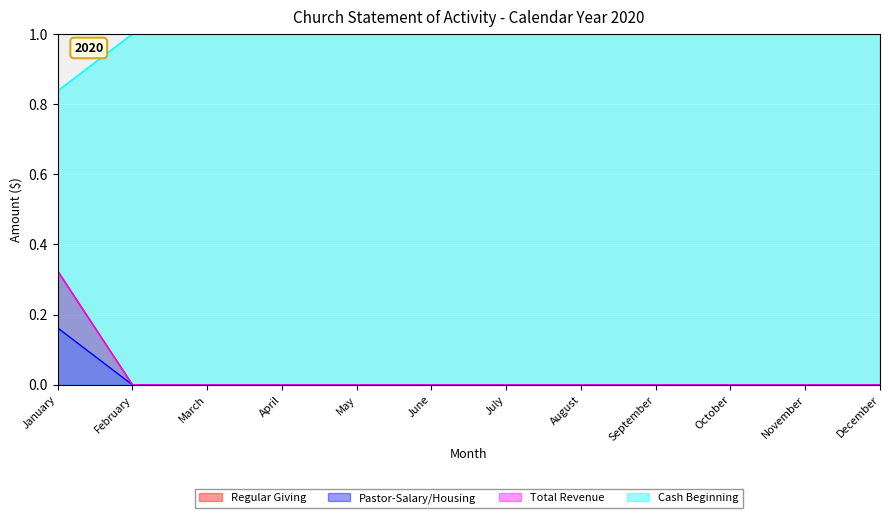

Reading right to left, extract all data points from this chart.

Regular Giving: December=0.0	November=0.0	October=0.0	September=0.0	August=0.0	July=0.0	June=0.0	May=0.0	April=0.0	March=0.0	February=0.0	January=0.3
Pastor-Salary/Housing: December=0.0	November=0.0	October=0.0	September=0.0	August=0.0	July=0.0	June=0.0	May=0.0	April=0.0	March=0.0	February=0.0	January=0.2
Total Revenue: December=0.0	November=0.0	October=0.0	September=0.0	August=0.0	July=0.0	June=0.0	May=0.0	April=0.0	March=0.0	February=0.0	January=0.3
Cash Beginning: December=1.0	November=1.0	October=1.0	September=1.0	August=1.0	July=1.0	June=1.0	May=1.0	April=1.0	March=1.0	February=1.0	January=0.8